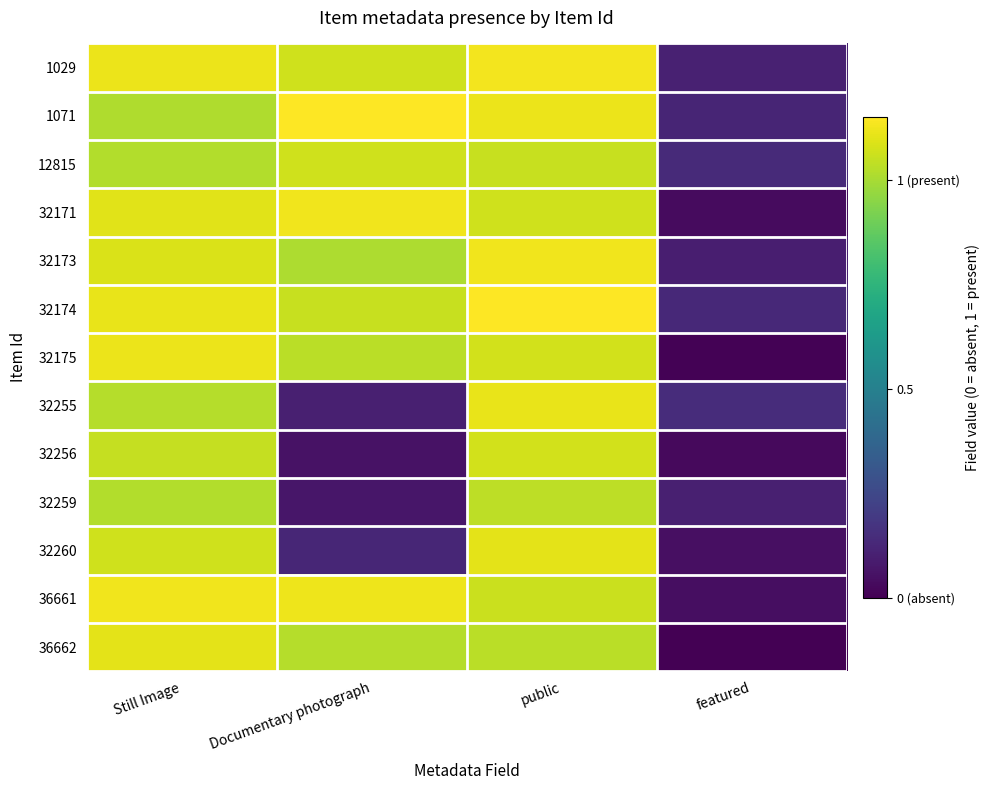

How many series are shown in this chart?

13